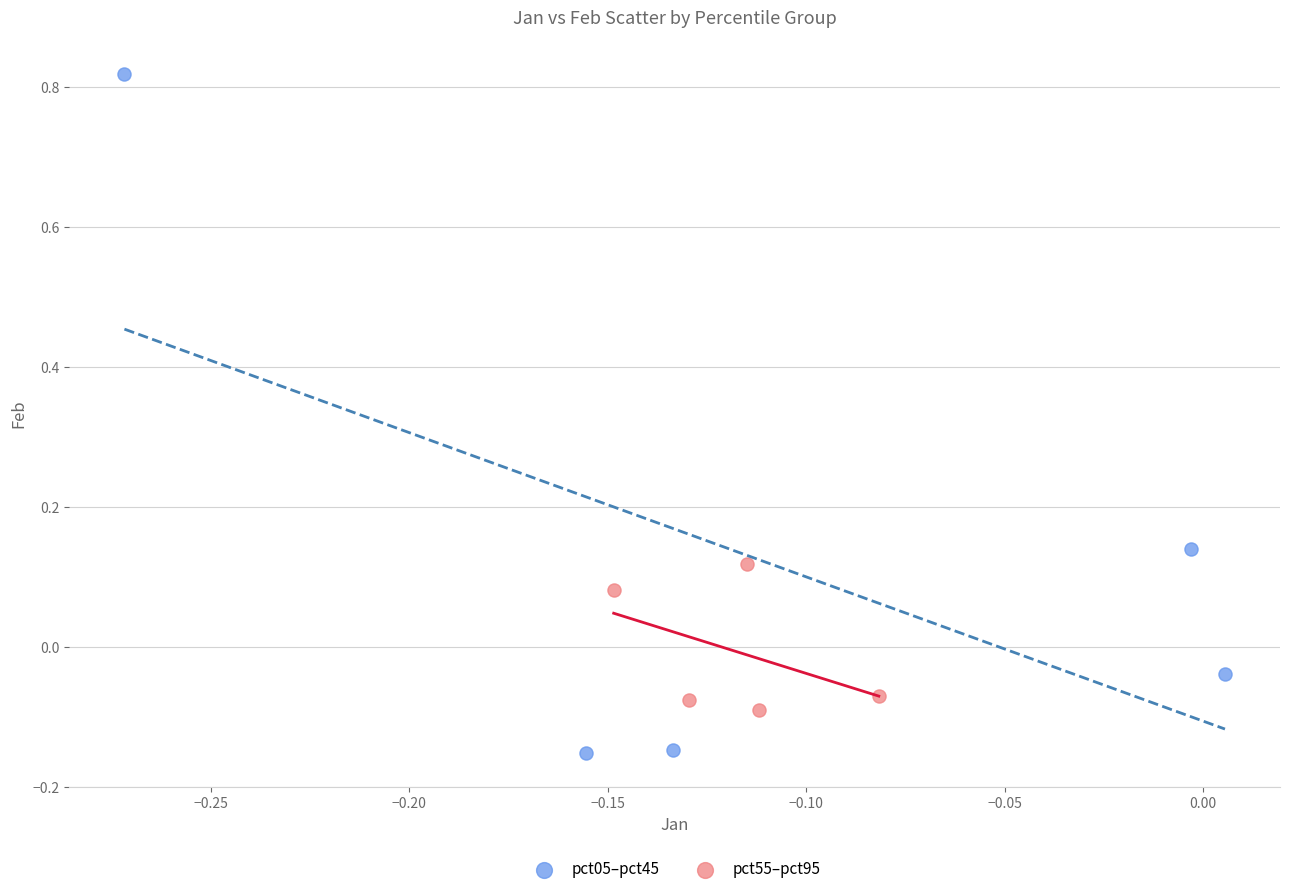

What are all the series names shown in the legend?

pct05–pct45, pct55–pct95